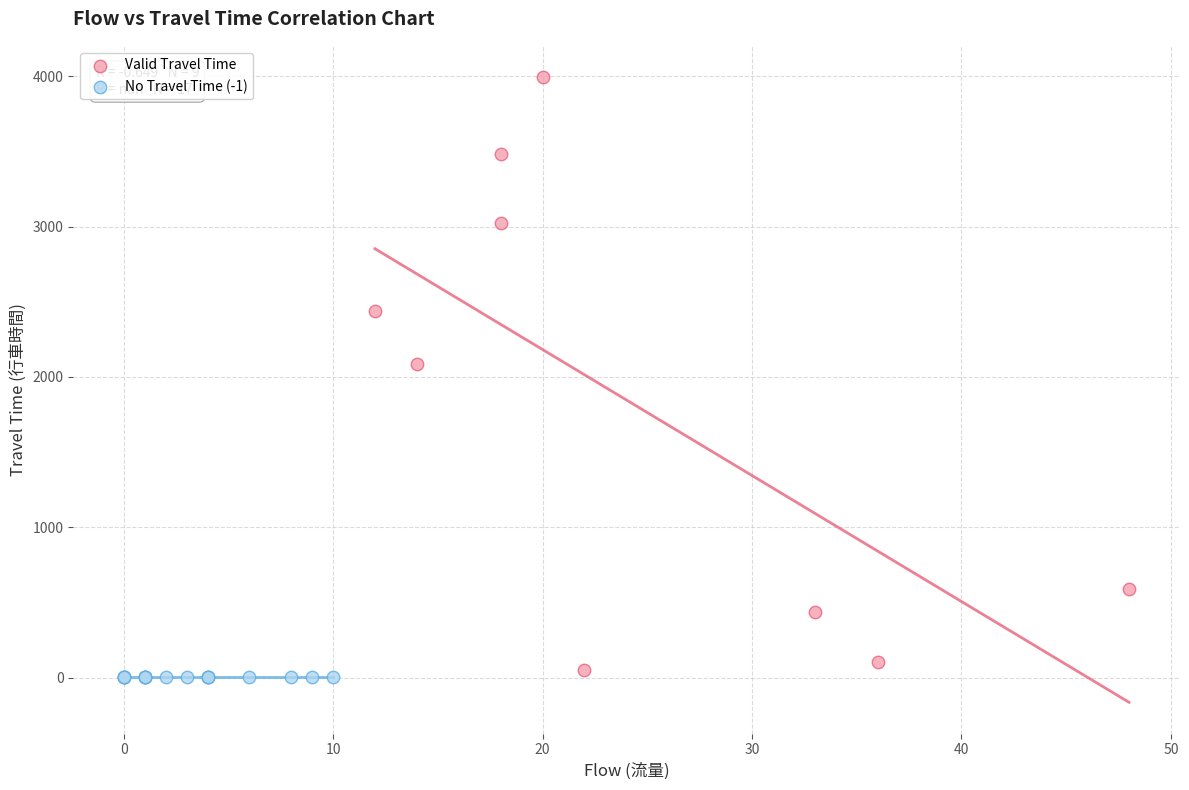

Which series reaches the maximum Y coordinate?

Valid Travel Time